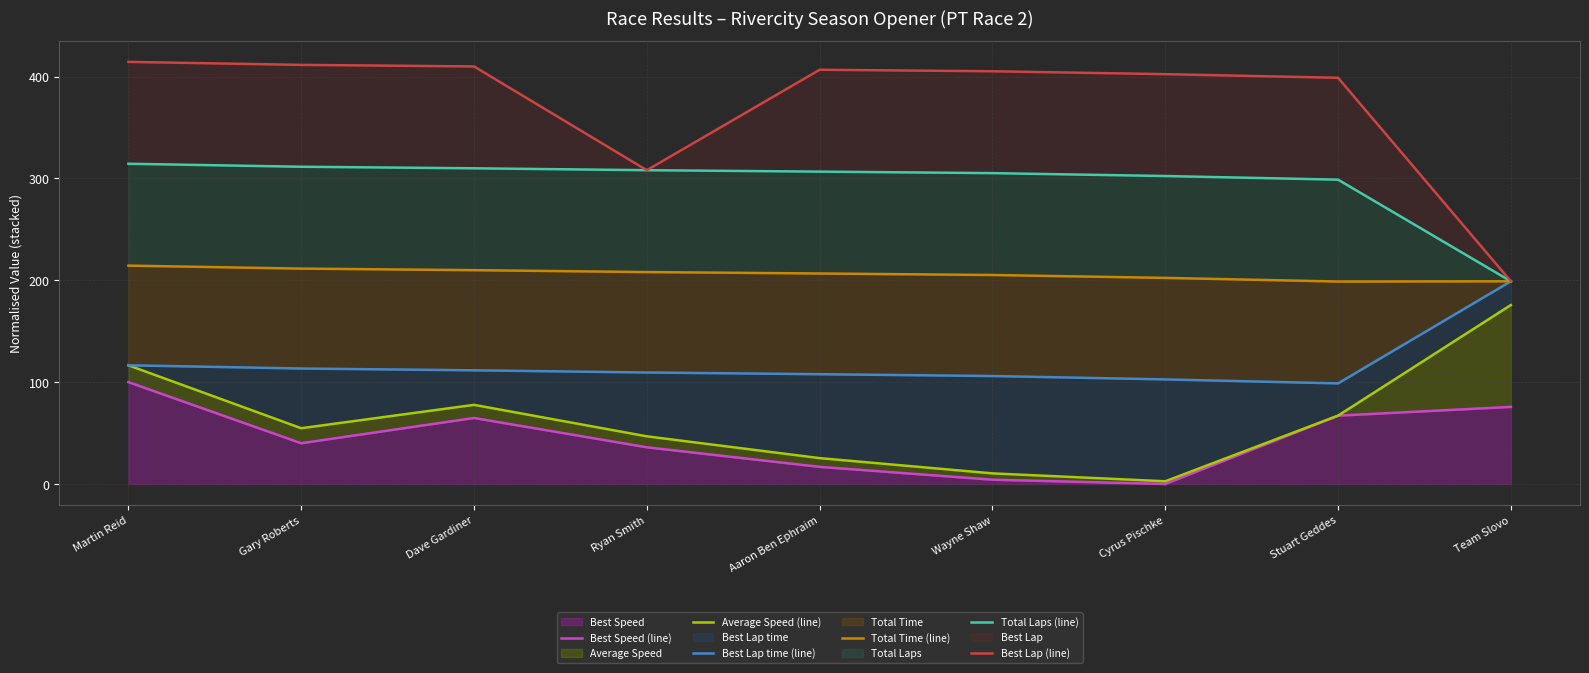

True or false: Average Speed (line) and Total Time (line) intersect in this chart.

False